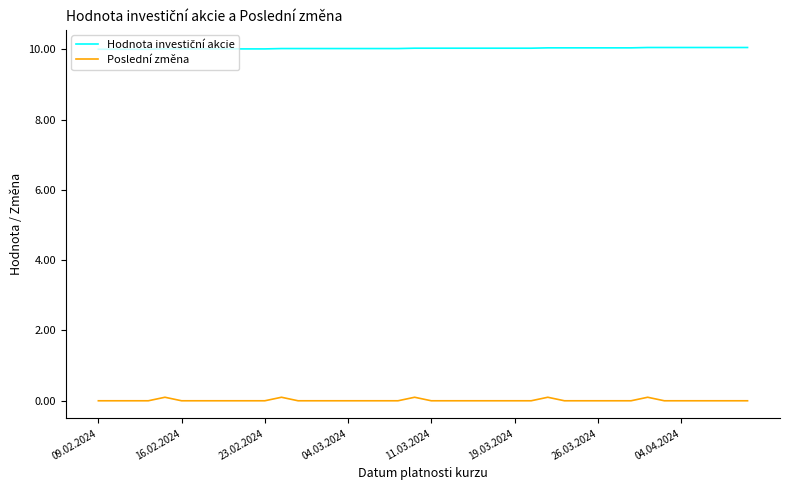

What is the greatest value displayed?

10.1